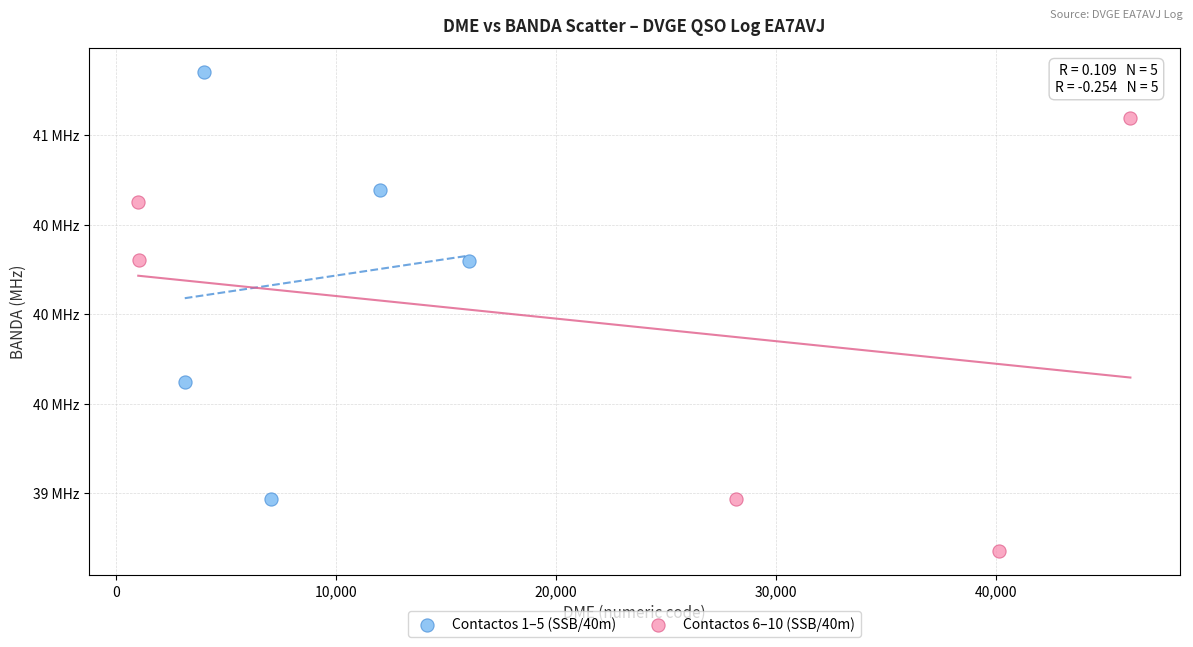

What are all the series names shown in the legend?

Contactos 1–5 (SSB/40m), Contactos 6–10 (SSB/40m)